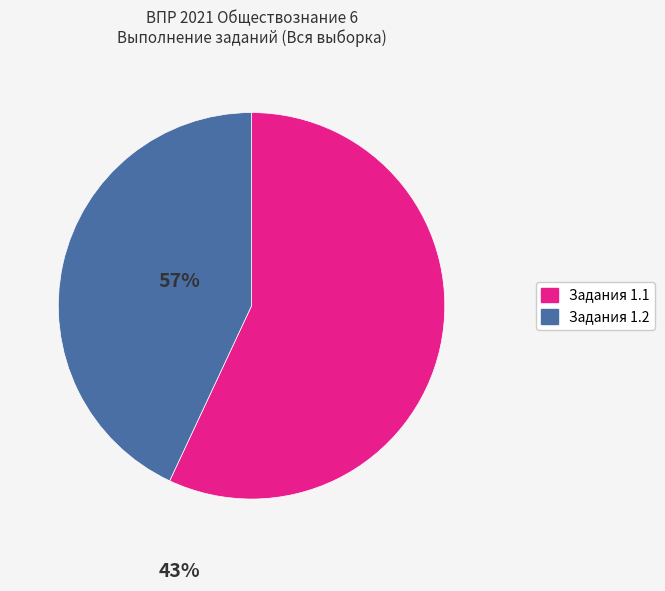

Does any single category account for the majority?

Yes